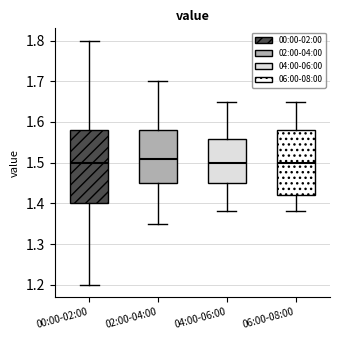

Where is the lower edge of the box for 00:00-02:00 on the y-axis? The values are not printed on the chart, so give them approximately, as read against the axis.

1.40